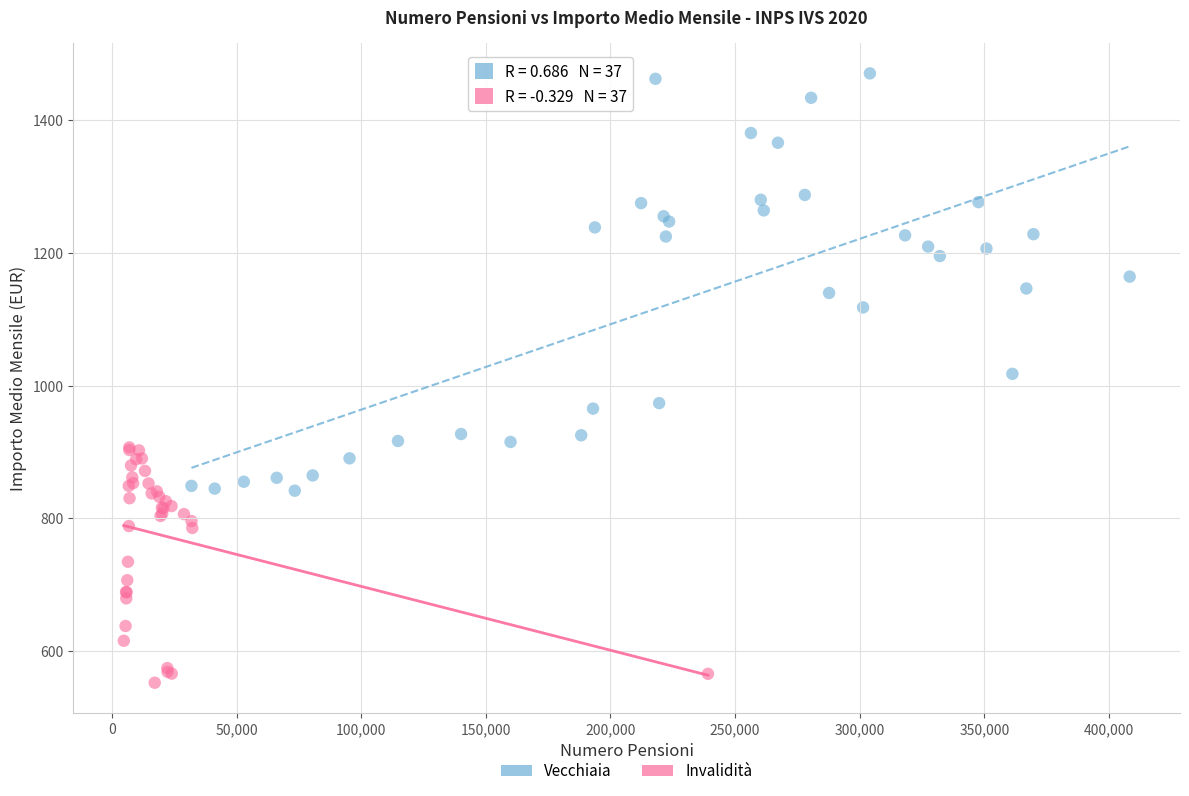

Which series has the largest Y range (max minus min)?

Vecchiaia